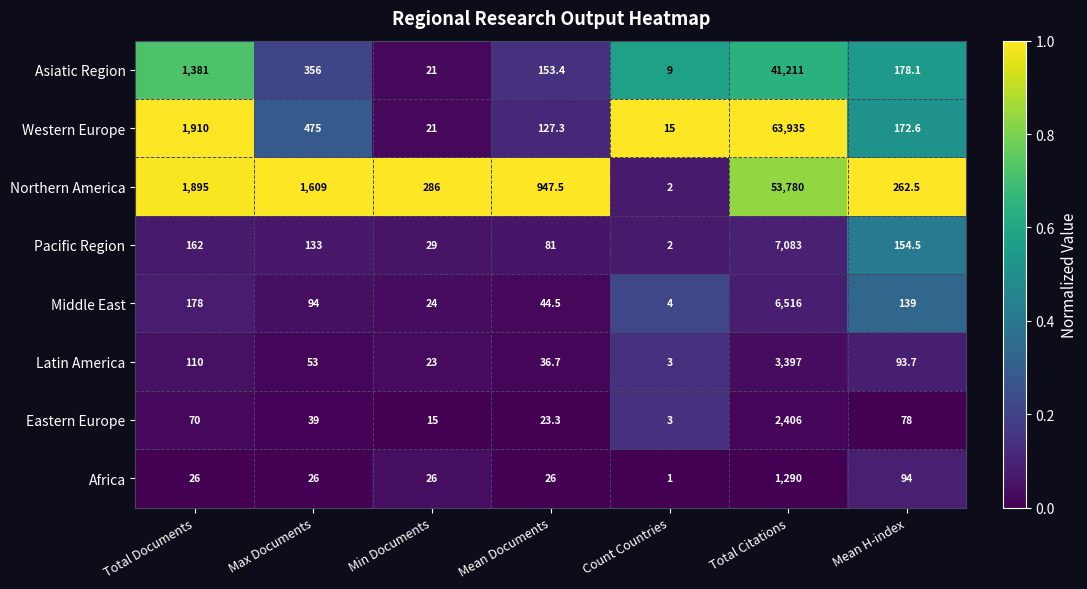

What is the lowest value of the Asiatic Region series?

9.0